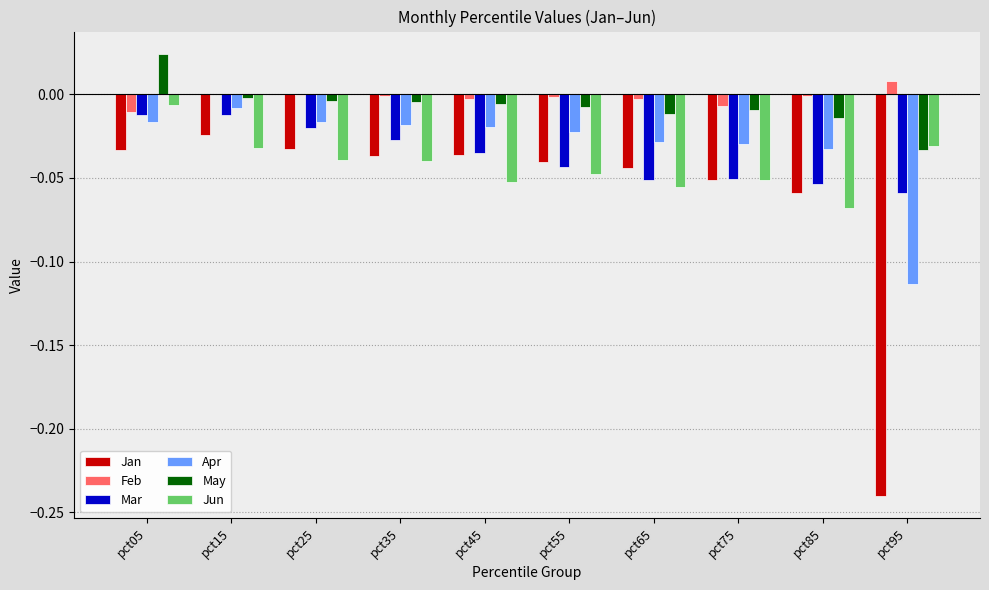

How many groups of bars are there?

10